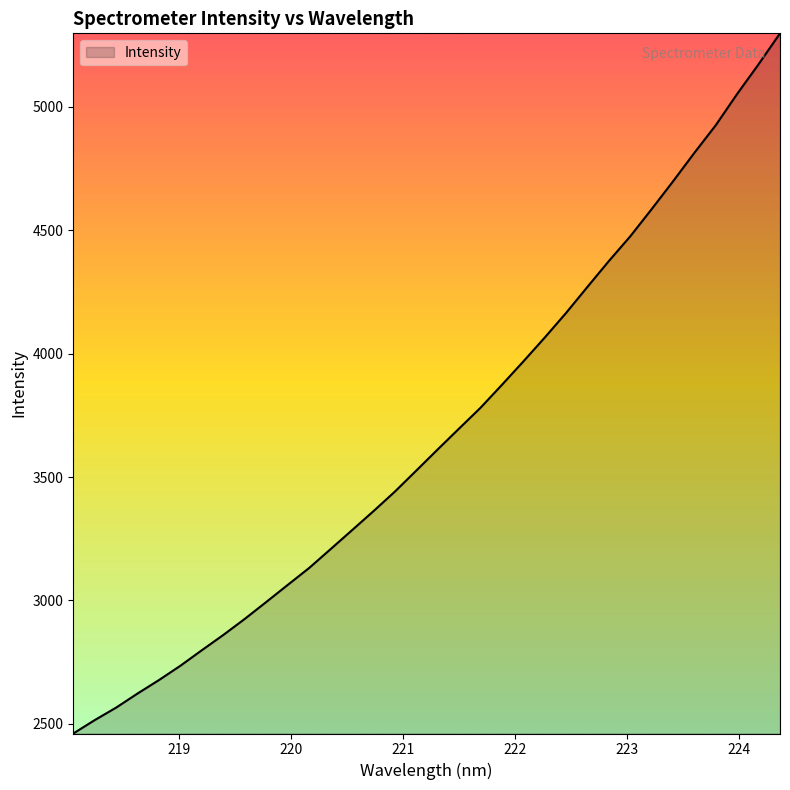

What is the minimum value shown in the chart?

2460.7